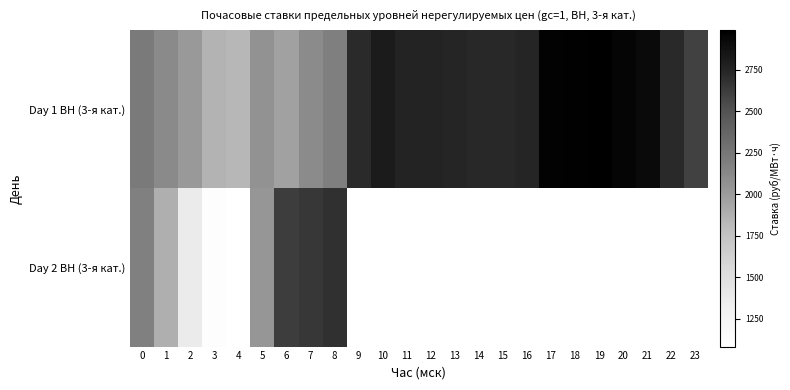

Reading left to right, transcribe all the data shown in this chart.

Day 1 ВН (3-я кат.): 0=2222.9	1=2115.3	2=2016.5	3=1853.4	4=1828.3	5=2059.7	6=1964.2	7=2107.5	8=2191.1	9=2718.4	10=2809.6	11=2754.0	12=2757.8	13=2750.4	14=2731.7	15=2731.8	16=2747.7	17=2973.8	18=2978.3	19=2989.2	20=2947.4	21=2921.0	22=2722.6	23=2599.3
Day 2 ВН (3-я кат.): 0=2183.4	1=1881.0	2=1368.2	3=1106.8	4=1083.8	5=2031.2	6=2622.2	7=2652.7	8=2688.7	9=0.0	10=0.0	11=0.0	12=0.0	13=0.0	14=0.0	15=0.0	16=0.0	17=0.0	18=0.0	19=0.0	20=0.0	21=0.0	22=0.0	23=0.0